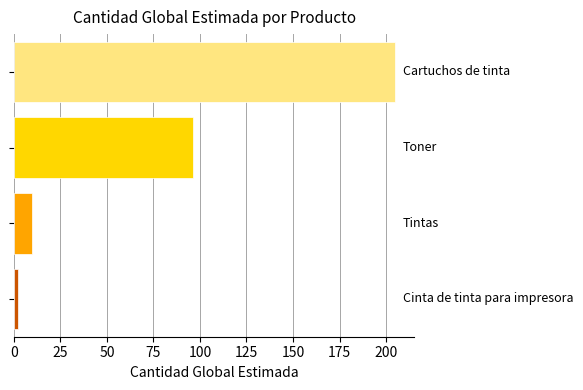

Count the number of data series in this chart.

1